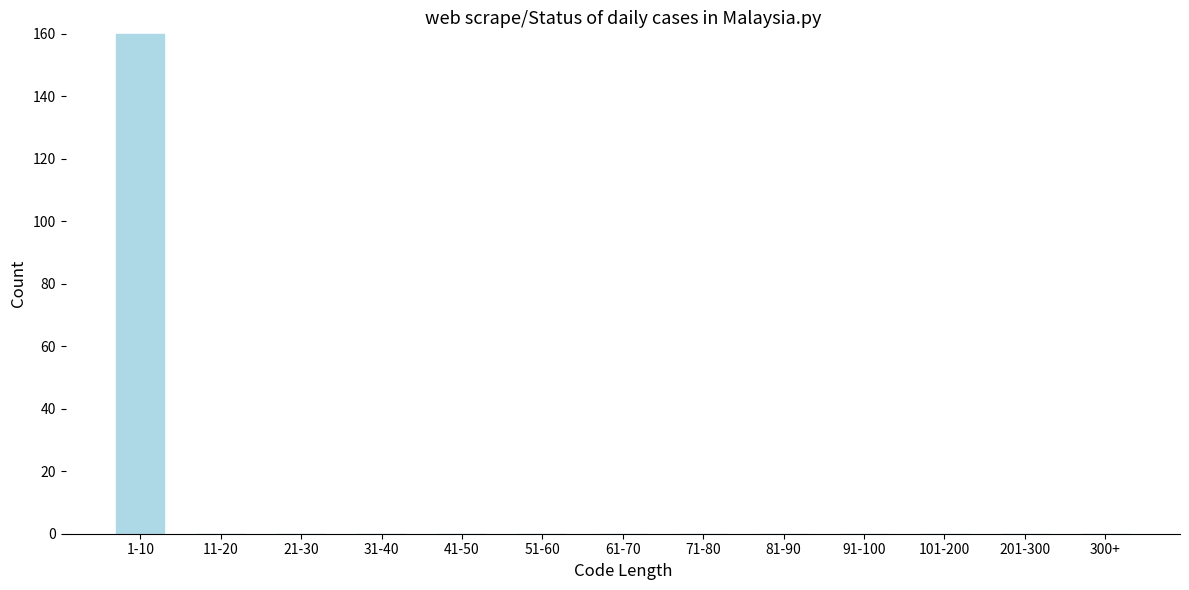

Reading left to right, transcribe all the data shown in this chart.

1-10=160	11-20=0	21-30=0	31-40=0	41-50=0	51-60=0	61-70=0	71-80=0	81-90=0	91-100=0	101-200=0	201-300=0	300+=0